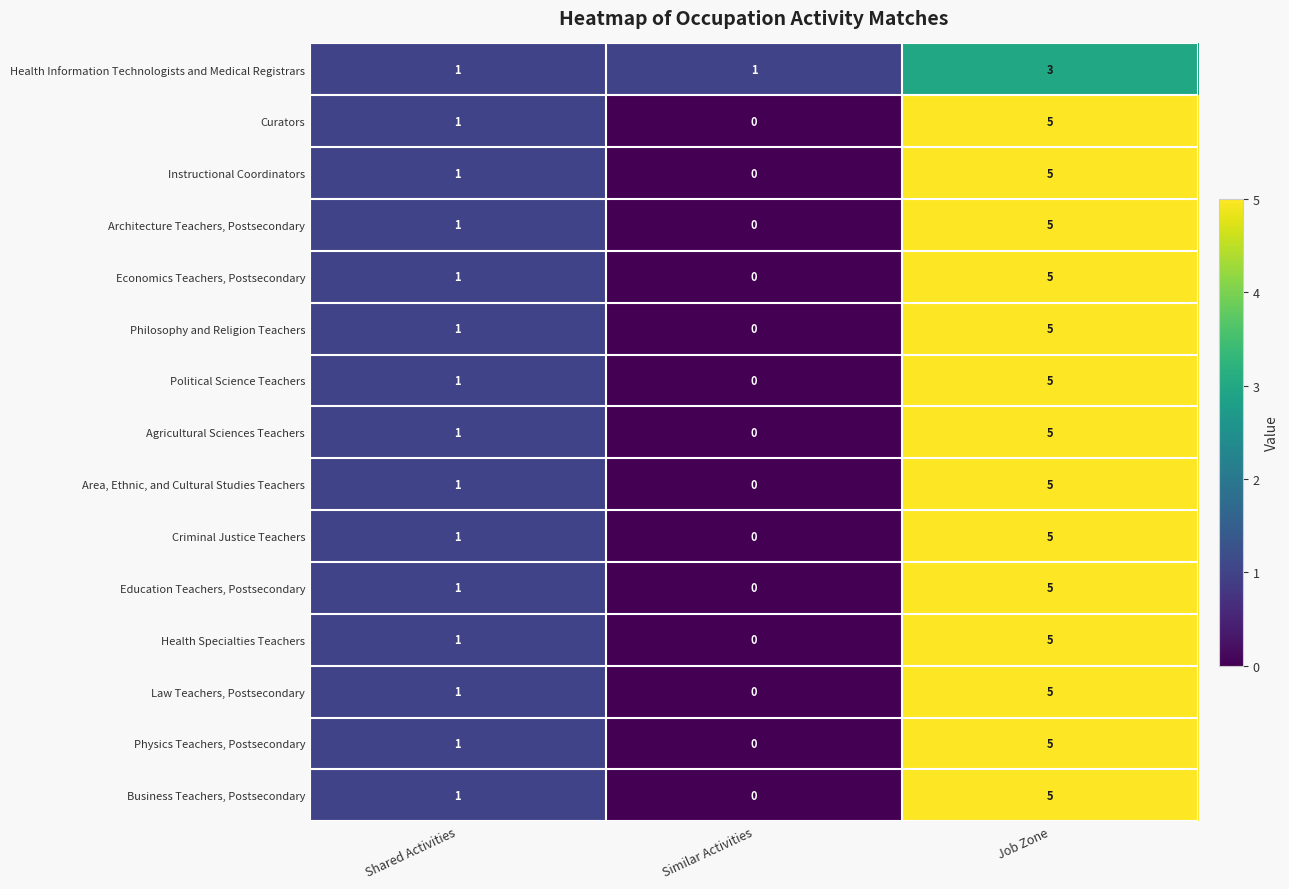

What is the total value across all series at Job Zone?

73